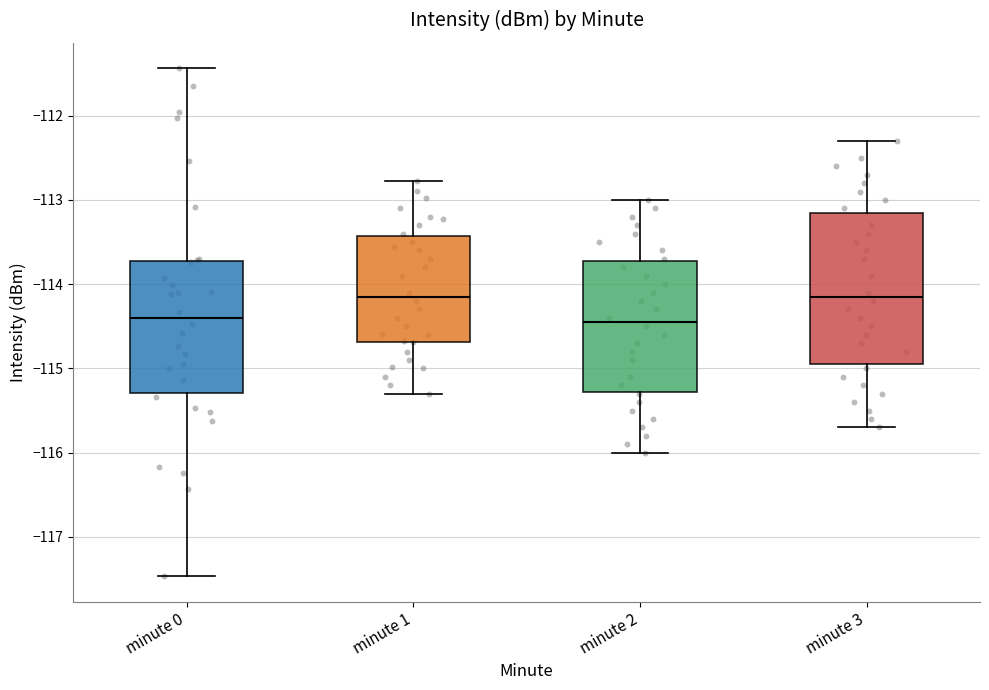

Where does the upper whisker of the box for minute 2 end on the y-axis? The values are not printed on the chart, so give them approximately, as read against the axis.

-113.0